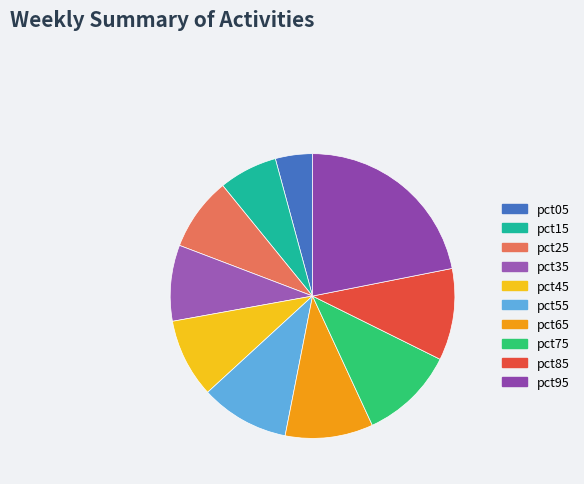

Which slice is the smallest?

pct05